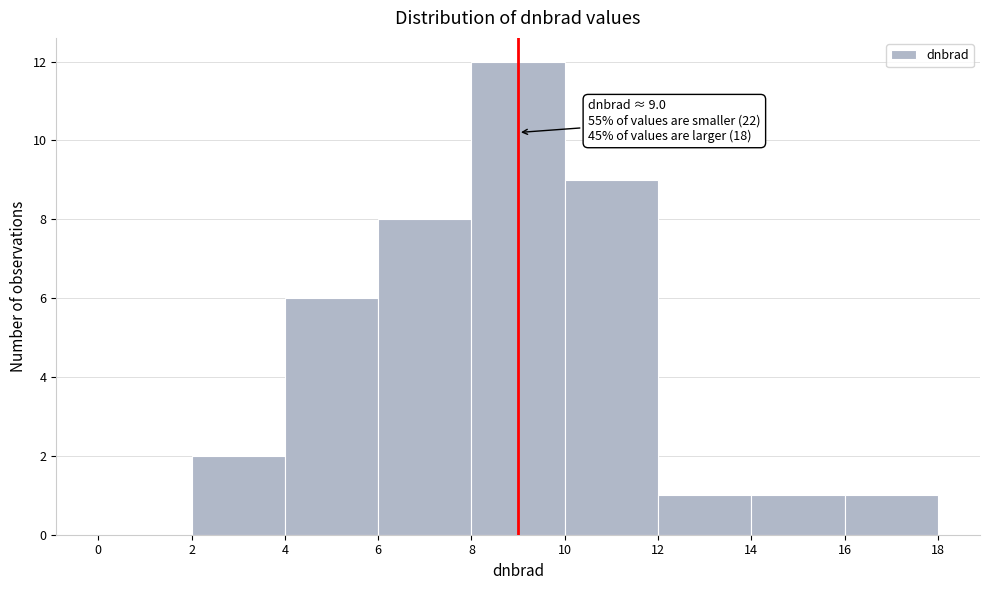

Which range on the x-axis has the tallest bar?

8 to 10